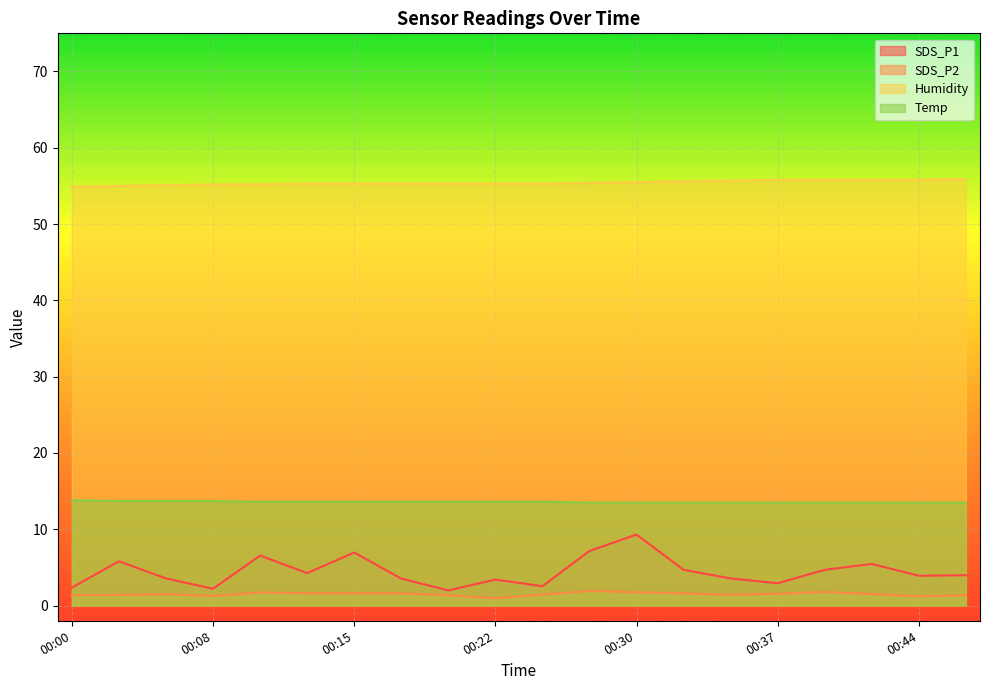

True or false: SDS_P2 has a value of 1.6 at 00:17.

True